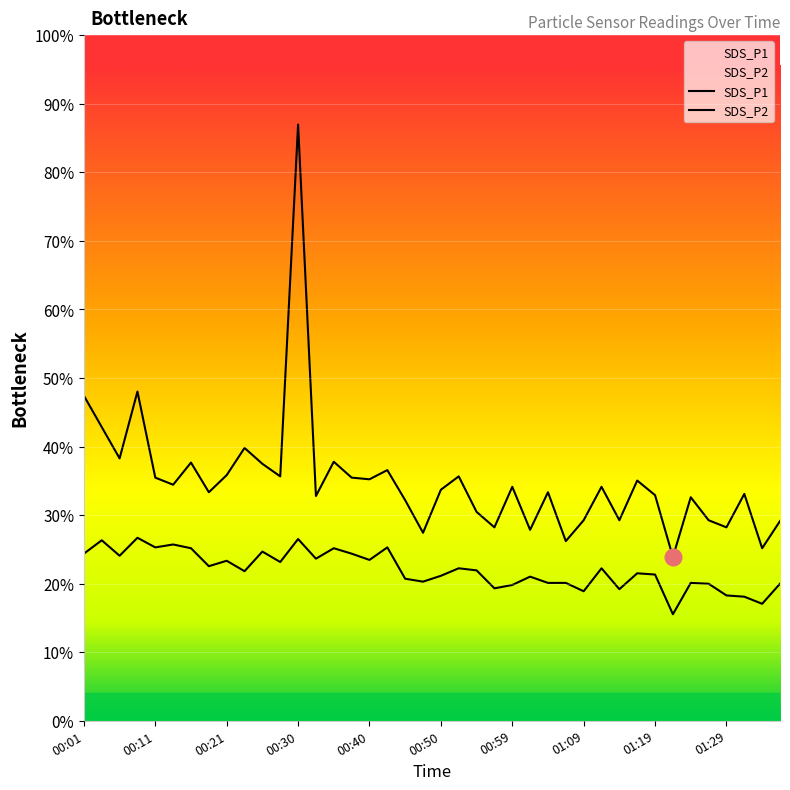

Reading right to left, list all the values displayed in this chart.

SDS_P1: 01:36=4.8	01:33=4.1	01:31=5.4	01:29=4.6	01:26=4.8	01:24=5.3	01:21=3.9	01:19=5.4	01:16=5.8	01:14=4.8	01:12=5.6	01:09=4.8	01:07=4.3	01:04=5.5	01:02=4.6	00:59=5.6	00:57=4.6	00:55=5.0	00:52=5.8	00:50=5.5	00:47=4.5	00:45=5.3	00:42=6.0	00:40=5.8	00:38=5.8	00:35=6.2	00:33=5.4	00:30=14.3	00:28=5.8	00:25=6.2	00:23=6.5	00:21=5.9	00:18=5.5	00:16=6.2	00:13=5.7	00:11=5.8	00:08=7.9	00:06=6.3	00:04=7.0	00:01=7.8
SDS_P2: 01:36=3.3	01:33=2.8	01:31=3.0	01:29=3.0	01:26=3.3	01:24=3.3	01:21=2.5	01:19=3.5	01:16=3.5	01:14=3.1	01:12=3.6	01:09=3.1	01:07=3.3	01:04=3.3	01:02=3.5	00:59=3.2	00:57=3.2	00:55=3.6	00:52=3.6	00:50=3.5	00:47=3.3	00:45=3.4	00:42=4.2	00:40=3.9	00:38=4.0	00:35=4.1	00:33=3.9	00:30=4.3	00:28=3.8	00:25=4.0	00:23=3.6	00:21=3.8	00:18=3.7	00:16=4.1	00:13=4.2	00:11=4.2	00:08=4.4	00:06=4.0	00:04=4.3	00:01=4.0